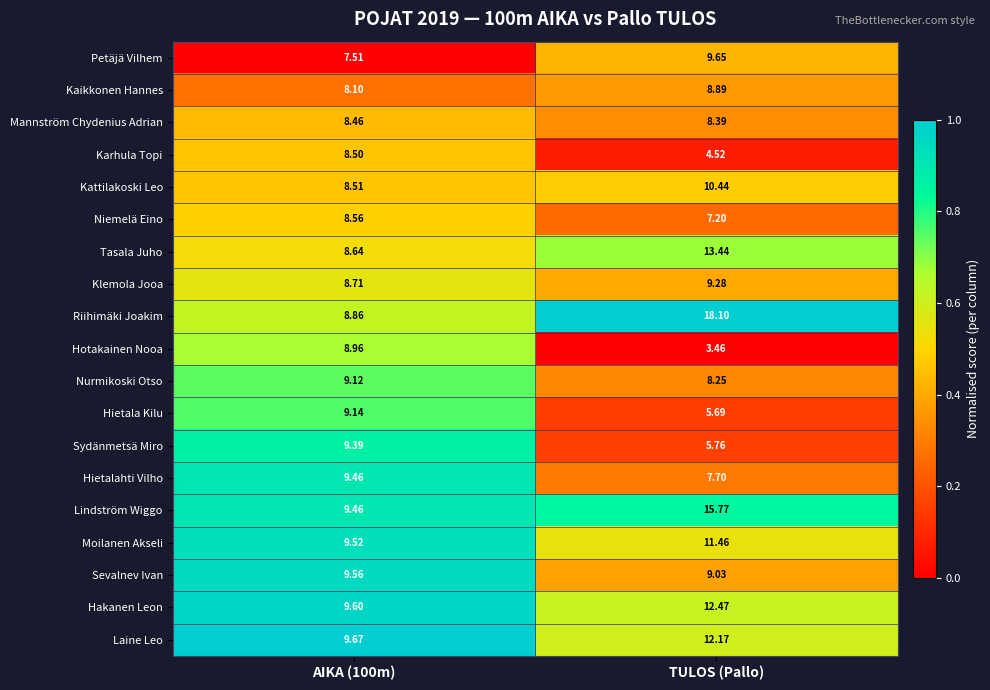

Which category has the lowest value across all series?

TULOS (Pallo)